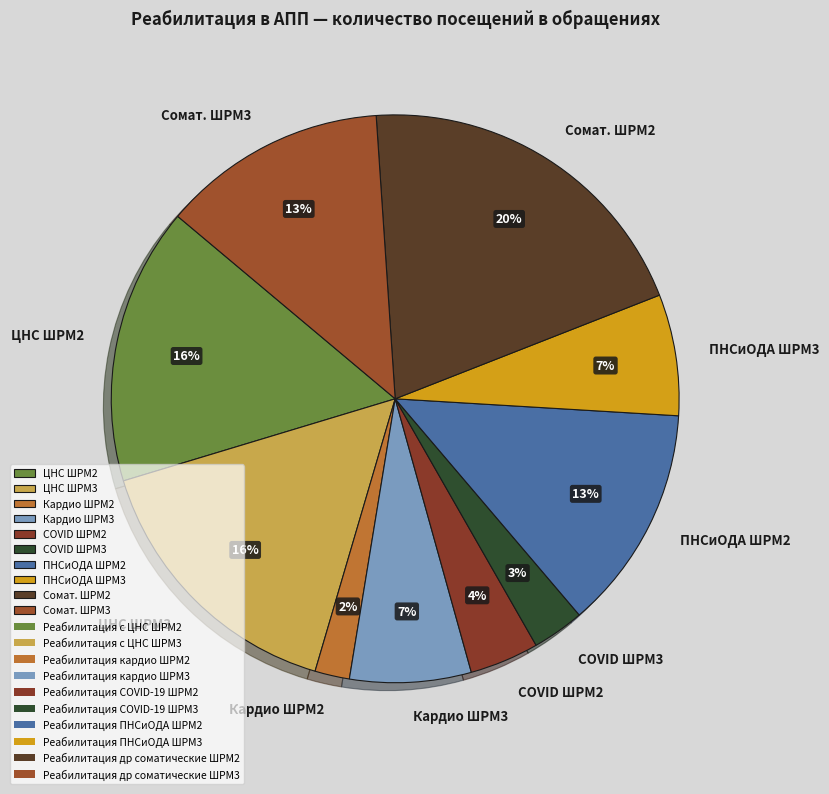

True or false: COVID ШРМ2 accounts for 4% of the total.

True